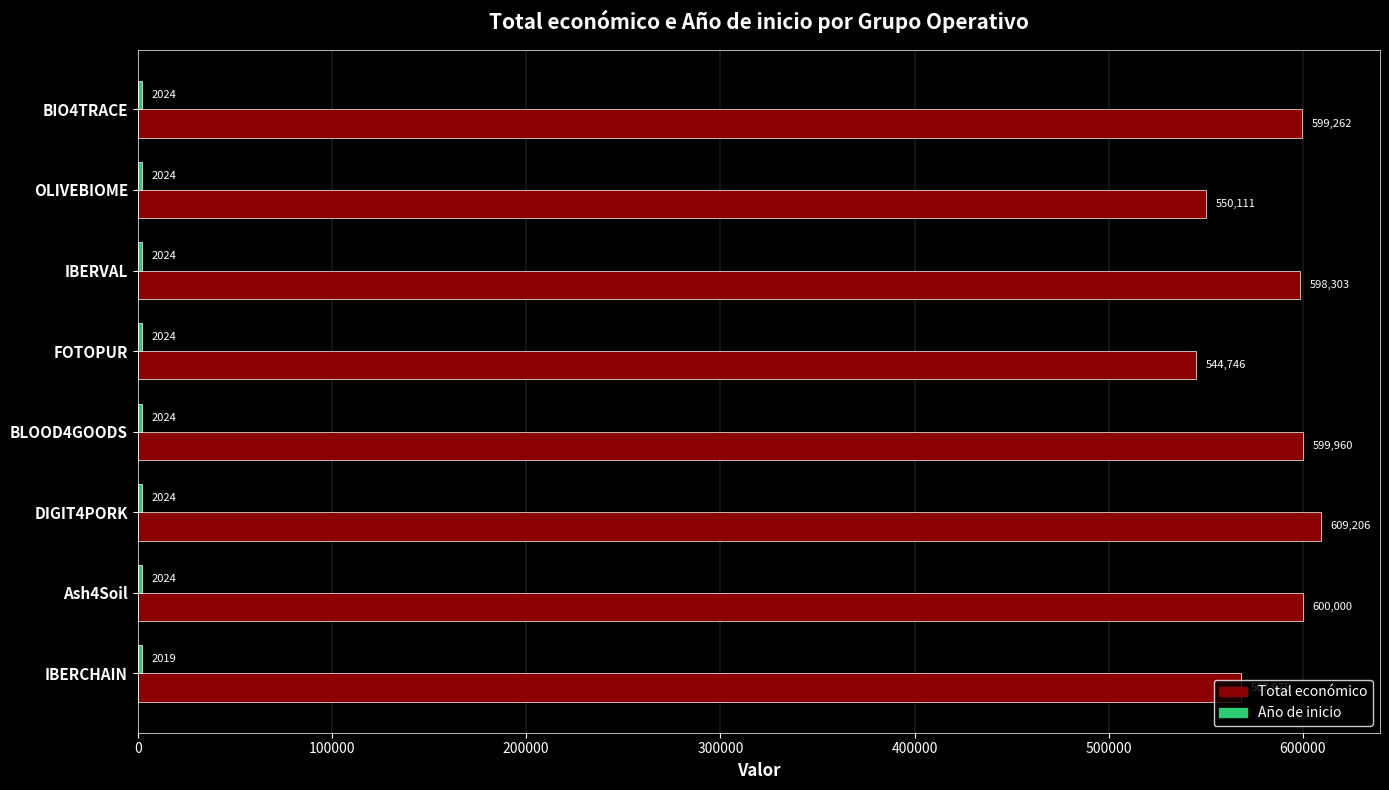

Which series has the largest total across all categories?

Total económico